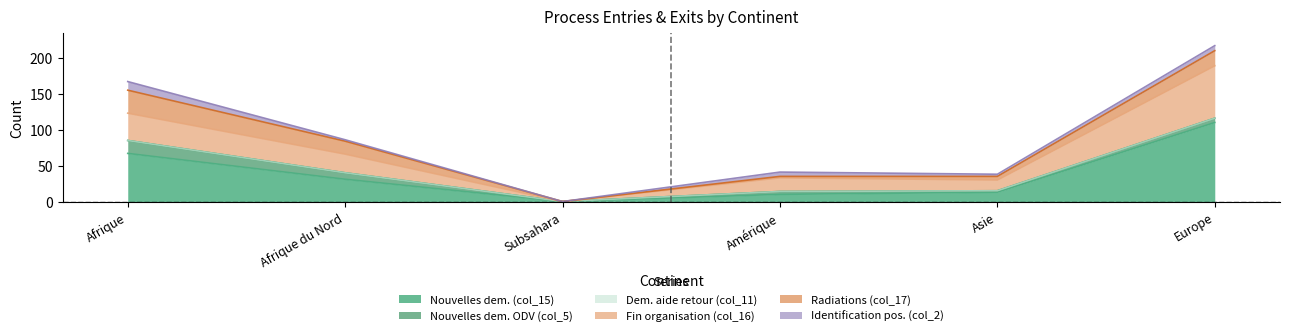

What is the sum of all Identification pos. (col_2) values?

30